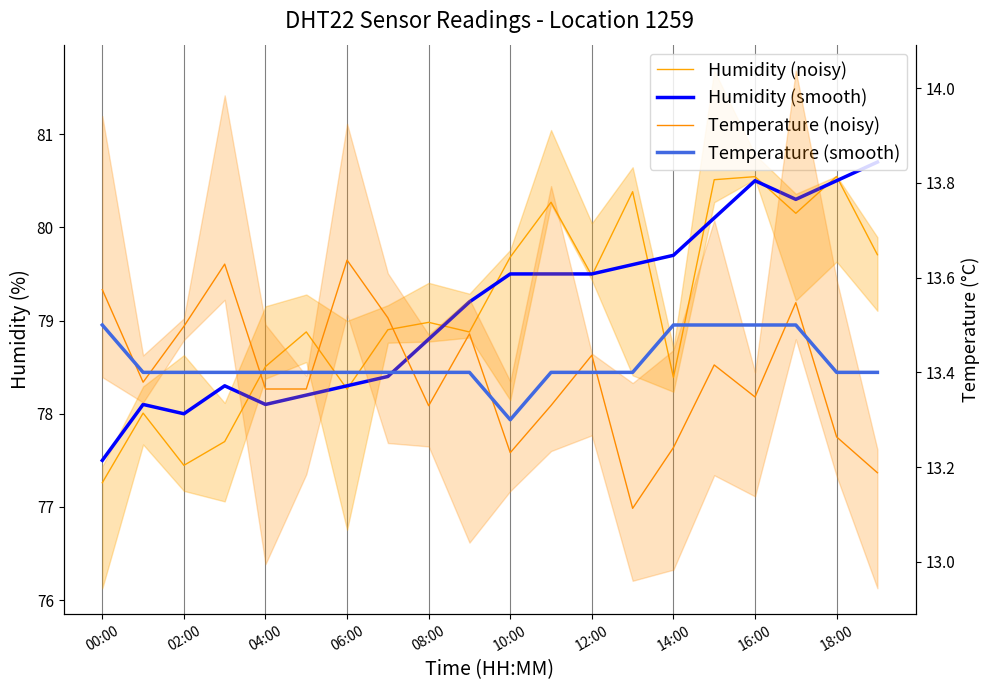

The value of Temperature (noisy) at 02:00 is 7.7. True or false?

False